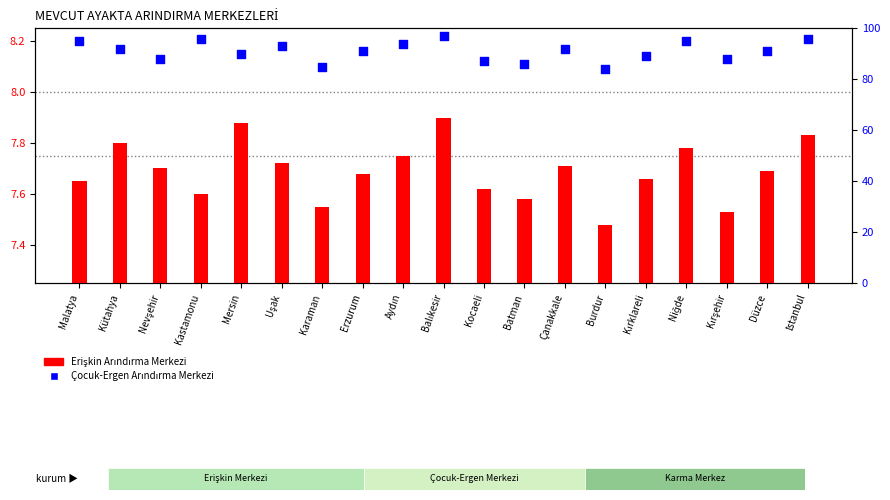

Which series contains the lowest Y value?

Erişkin Arındırma Merkezi